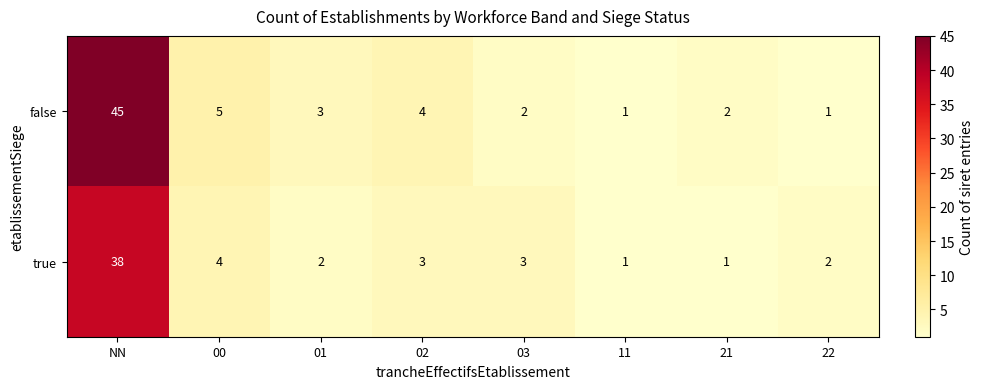

Which label corresponds to the largest value in the chart?

NN